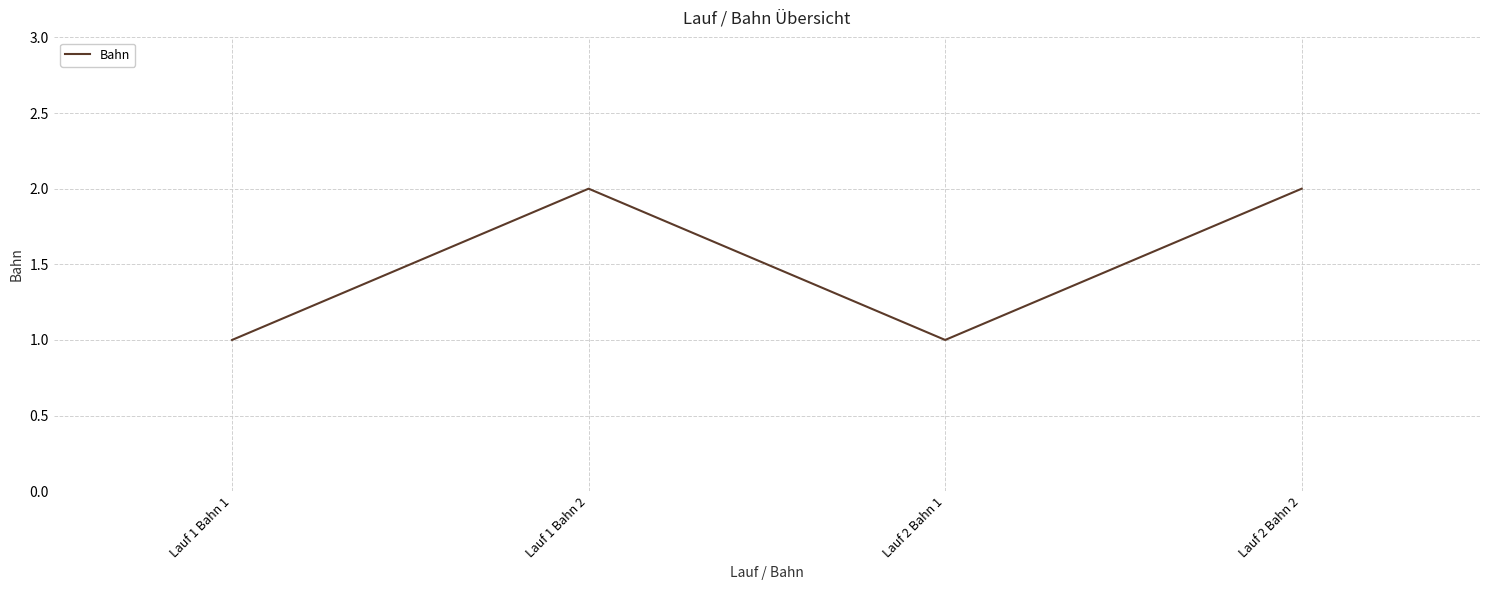

Reading left to right, transcribe all the data shown in this chart.

Lauf 1 Bahn 1=1	Lauf 1 Bahn 2=2	Lauf 2 Bahn 1=1	Lauf 2 Bahn 2=2